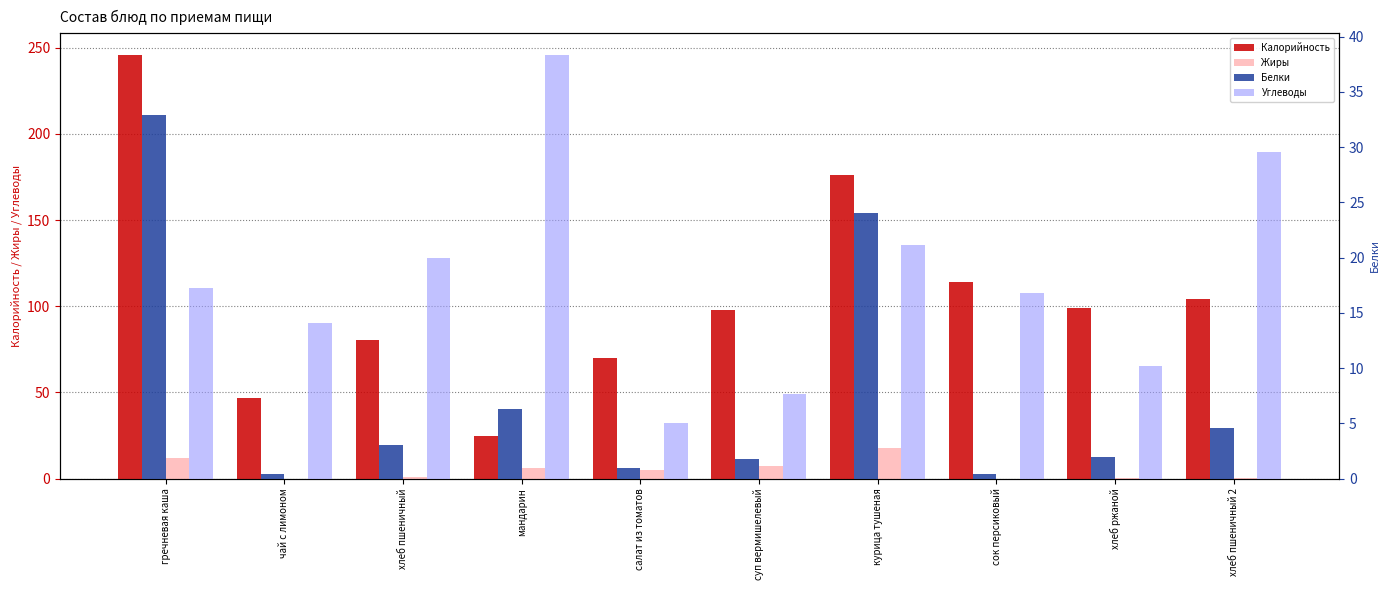

Which series has the widest spread of values?

Калорийность